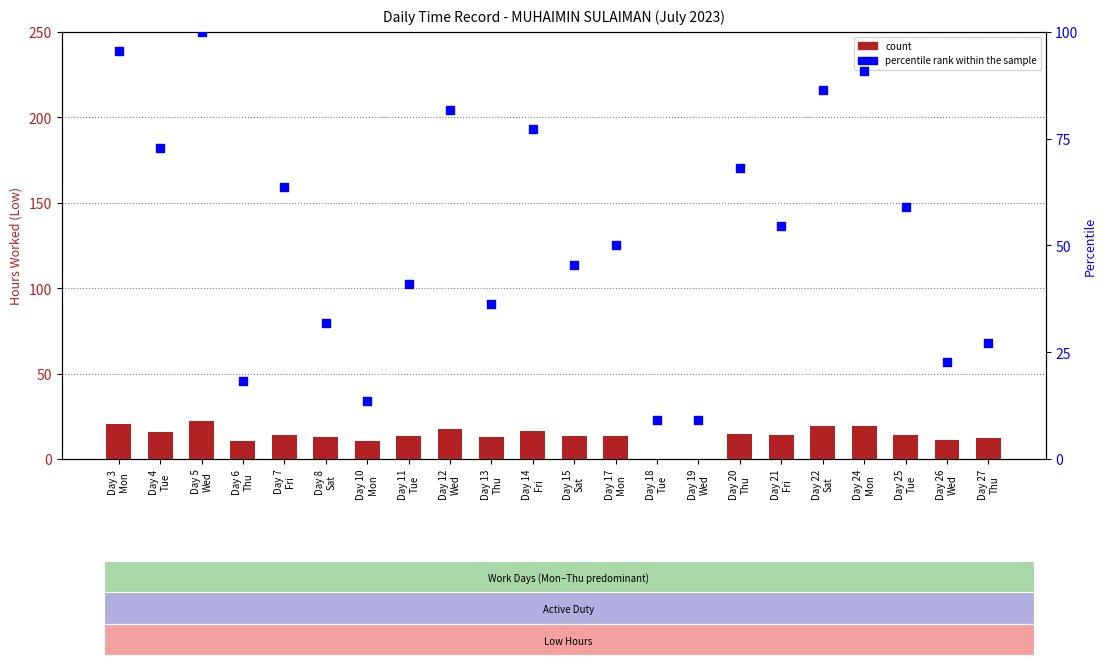

Which series has the largest Y range (max minus min)?

percentile rank within the sample